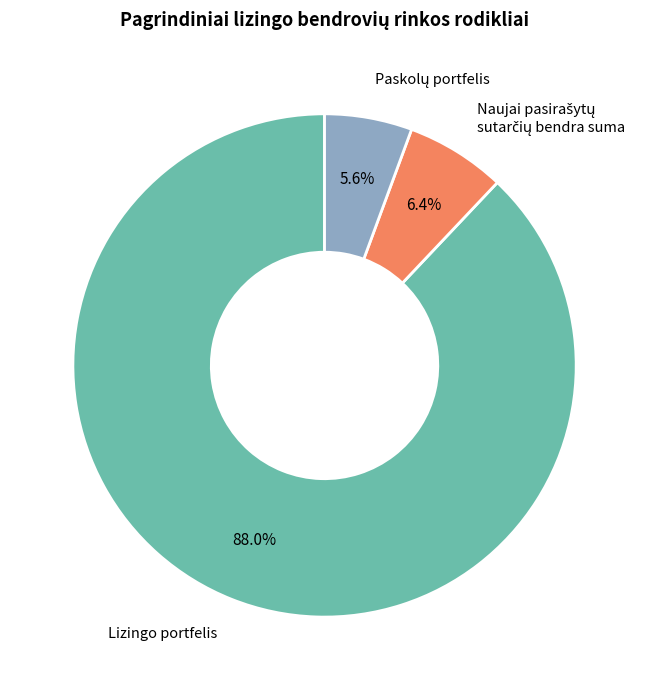

What is the majority slice?

Lizingo portfelis